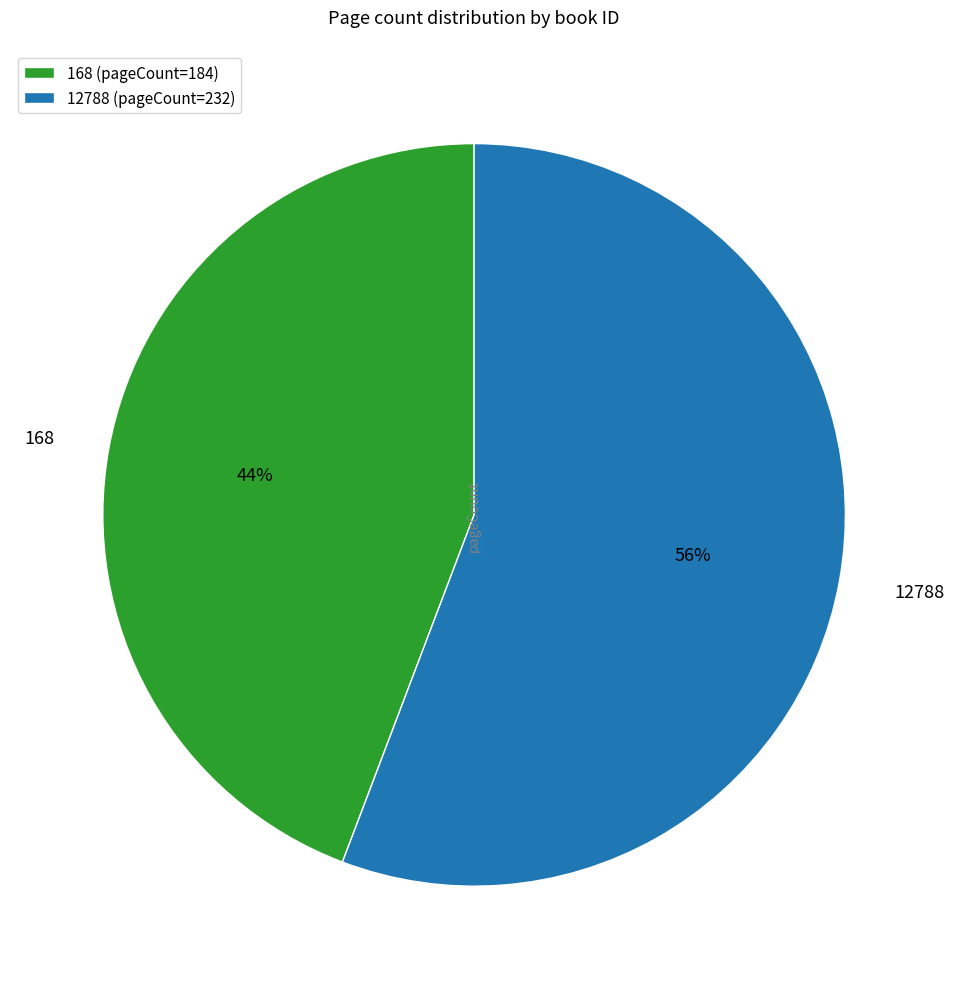

To the nearest percent, what is the average slice percentage?

50%